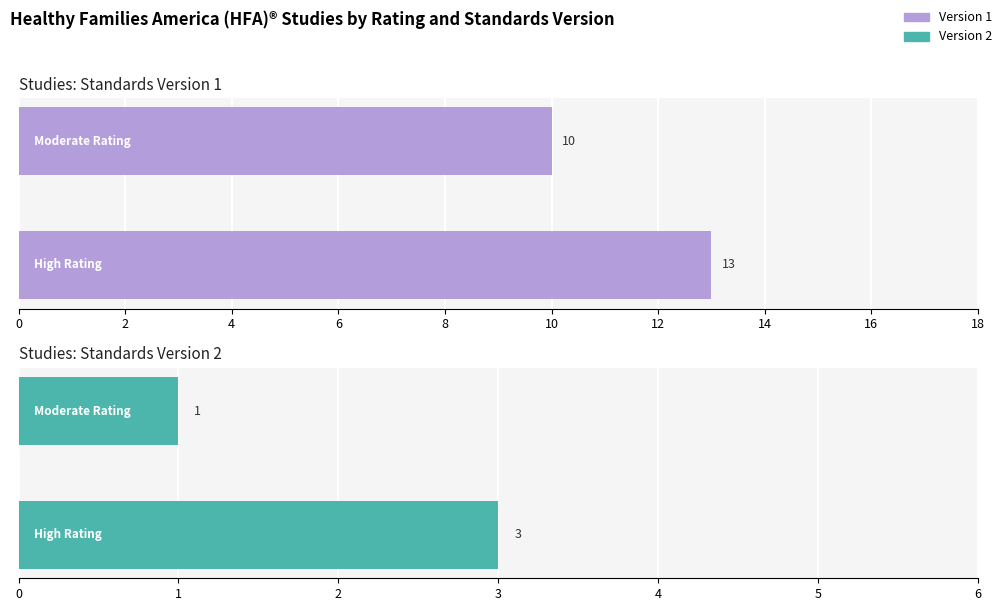

List the series in order of their overall mean, lowest first.

Version 2, Version 1